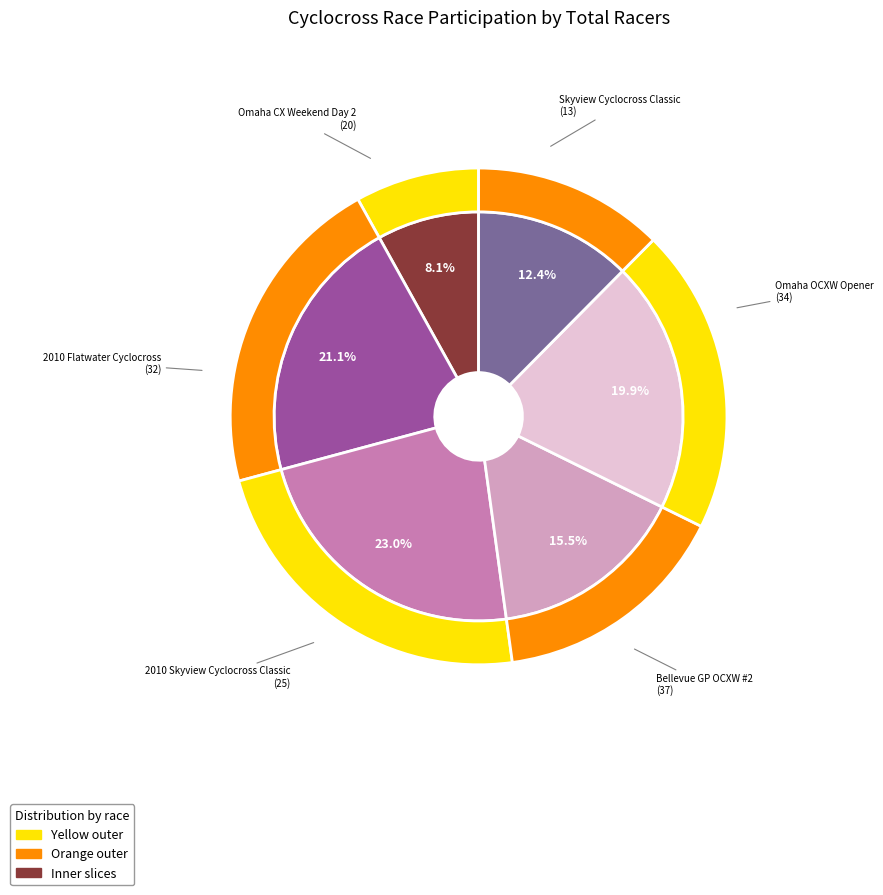

The 2010 Flatwater Cyclocross slice represents 7% of the pie. True or false?

False